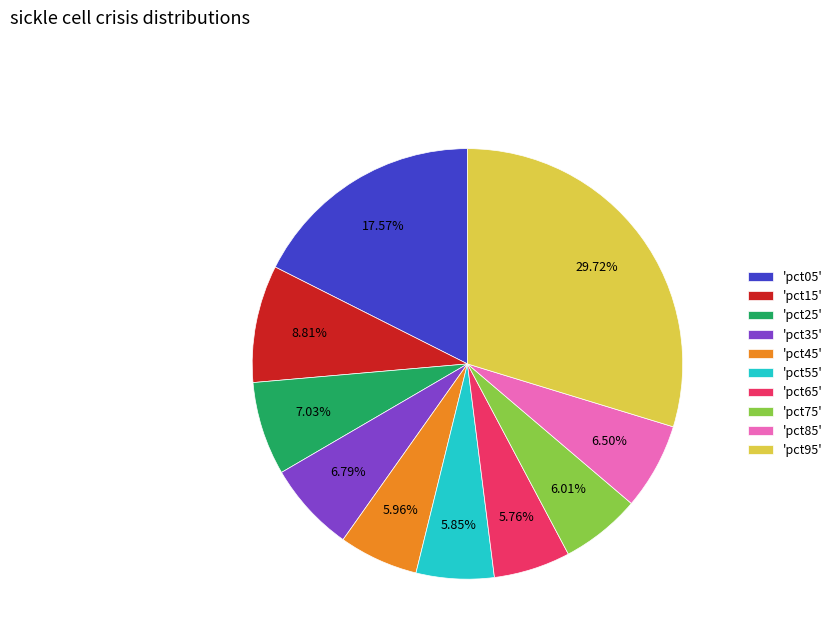

Is there a majority slice in this chart?

No